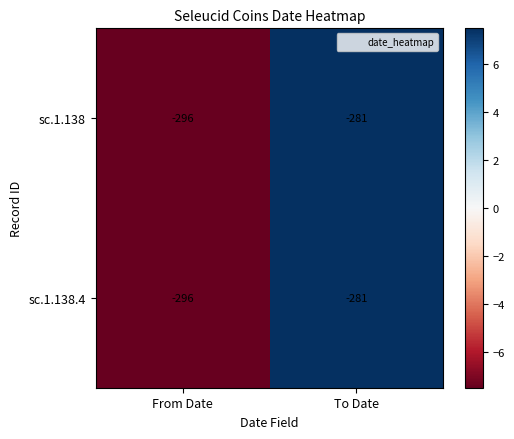

Reading left to right, what are all the values shown in this chart?

sc.1.138: From Date=-296	To Date=-281
sc.1.138.4: From Date=-296	To Date=-281